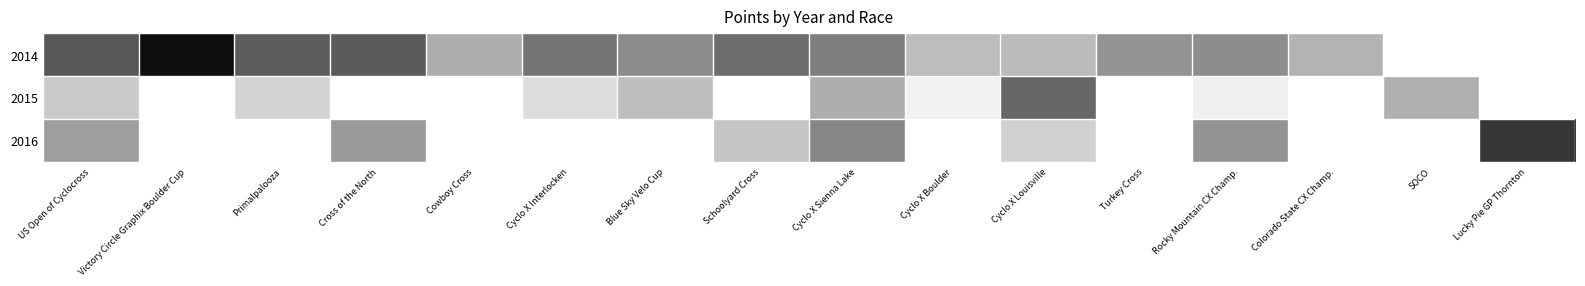

Between Cyclo X Sienna Lake and Rocky Mountain CX Champ., which is larger?

Cyclo X Sienna Lake